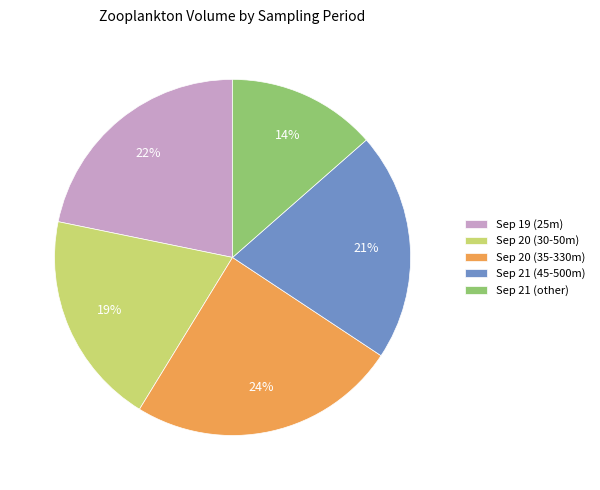

Which slice is the largest?

Sep 20 (35-330m)